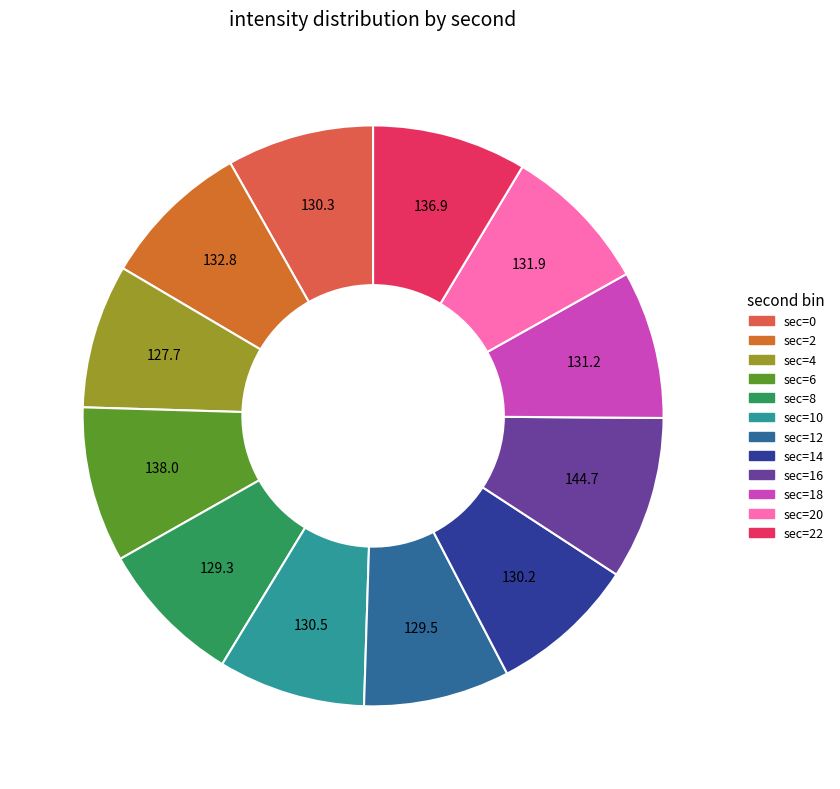

Is there any slice that represents more than half of the pie?

No